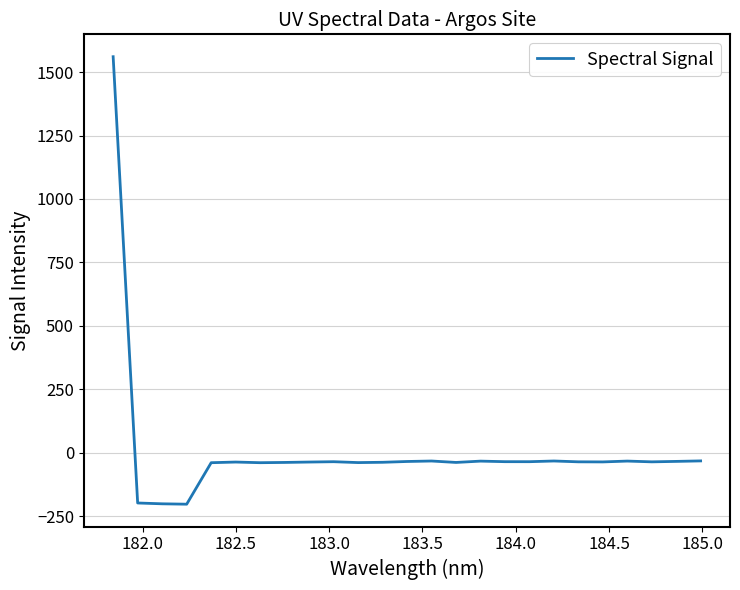

What is the smallest value displayed?

-203.2